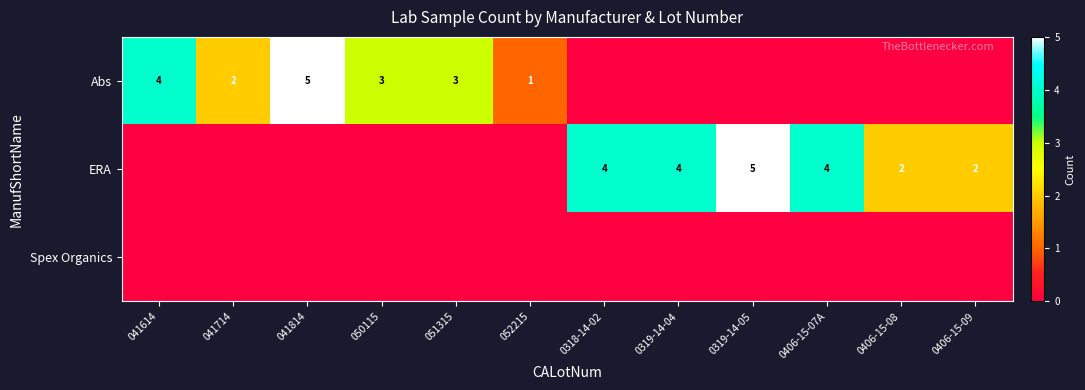

The Abs series shows 3 at 050115. True or false?

True